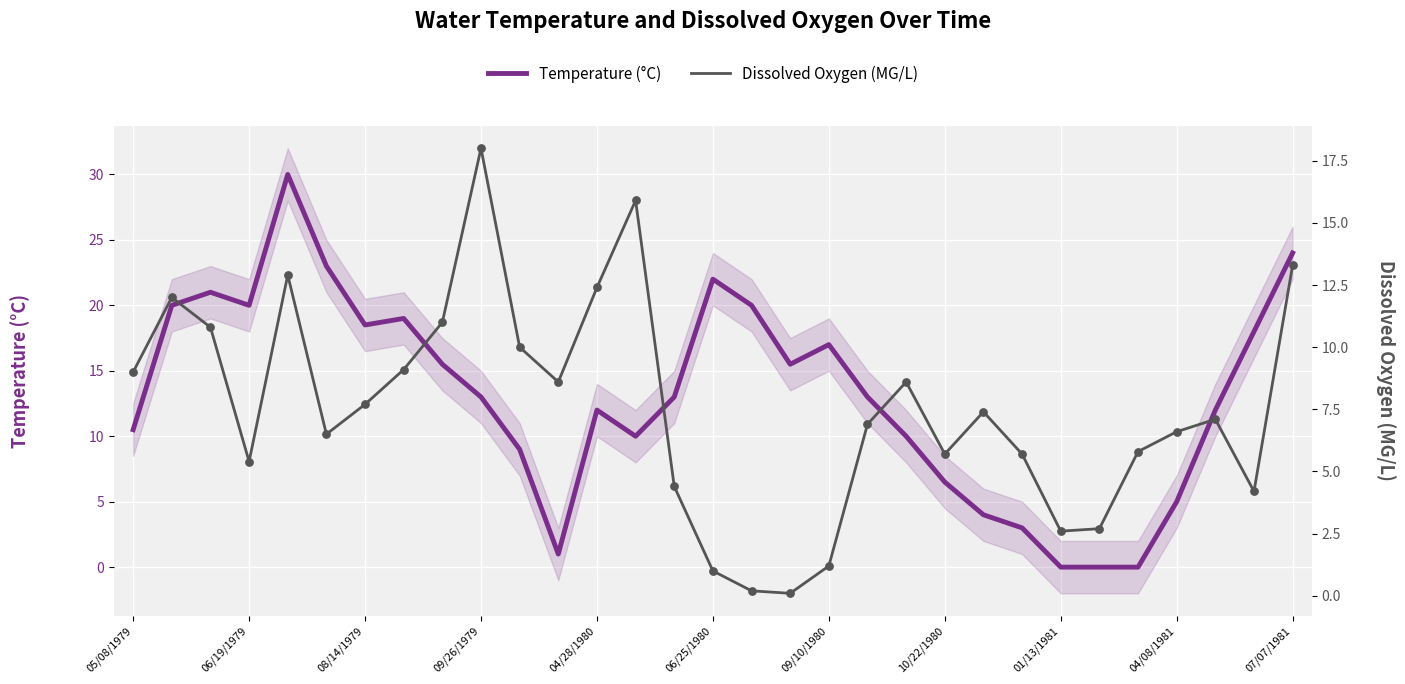

At how many categories does at least one series exceed 13?

16